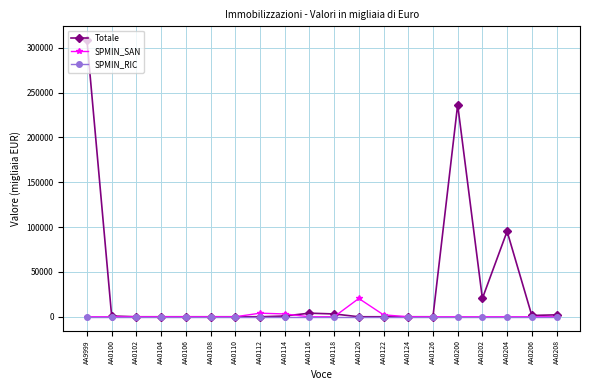

True or false: SPMIN_SAN has more than 1 interior local peaks.

True